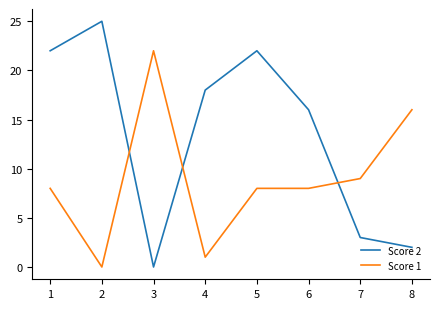

Between which two adjacent categories do Score 2 and Score 1 first intersect?

2 and 3